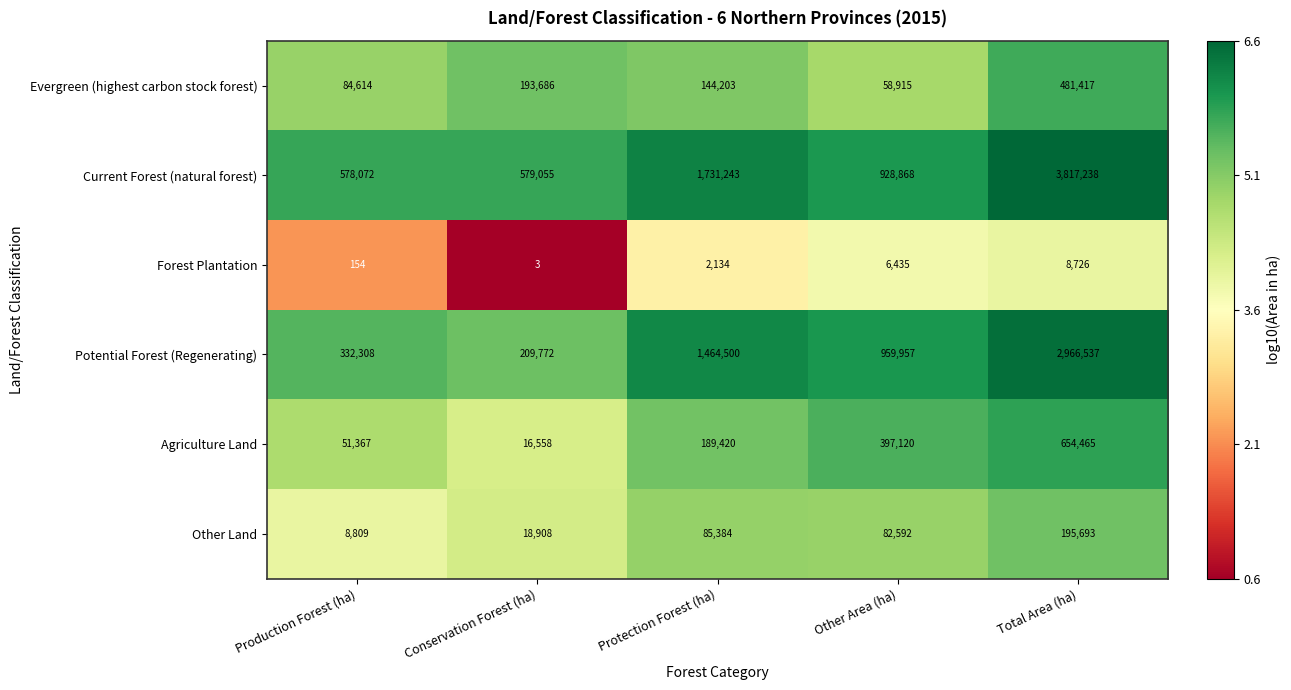

What is the highest value of the Agriculture Land series?

654465